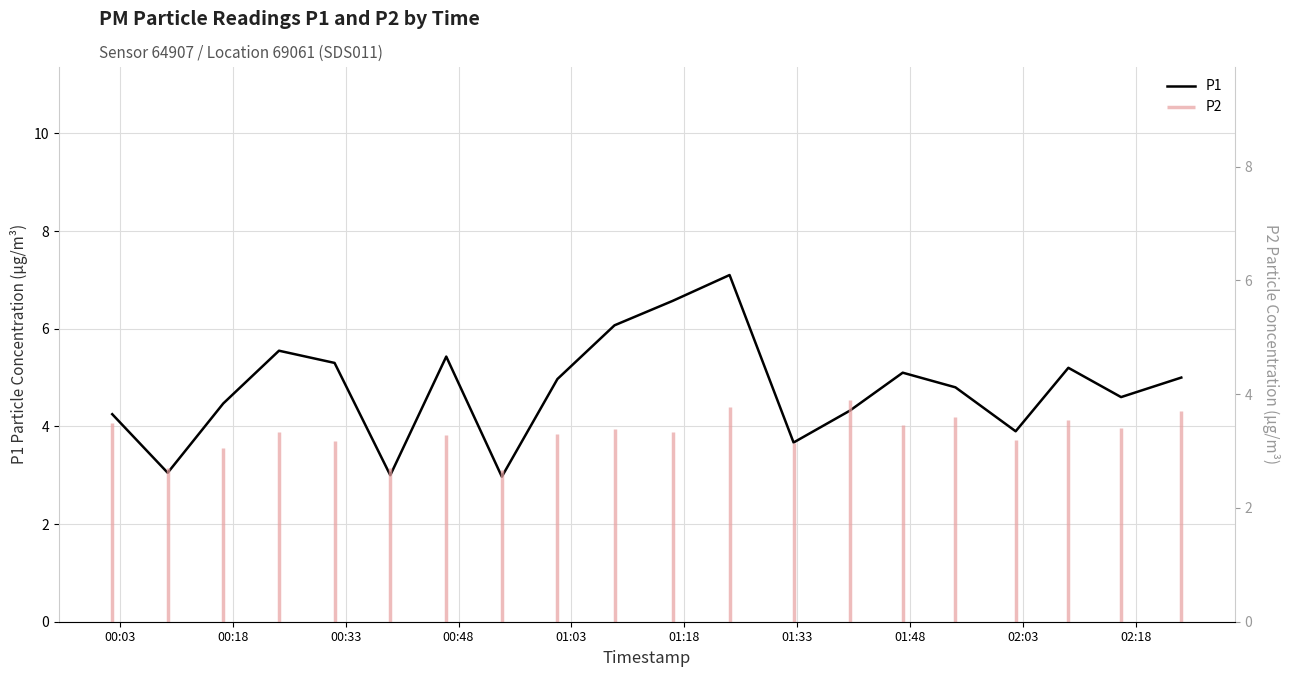

What is the smallest value displayed?

3.0